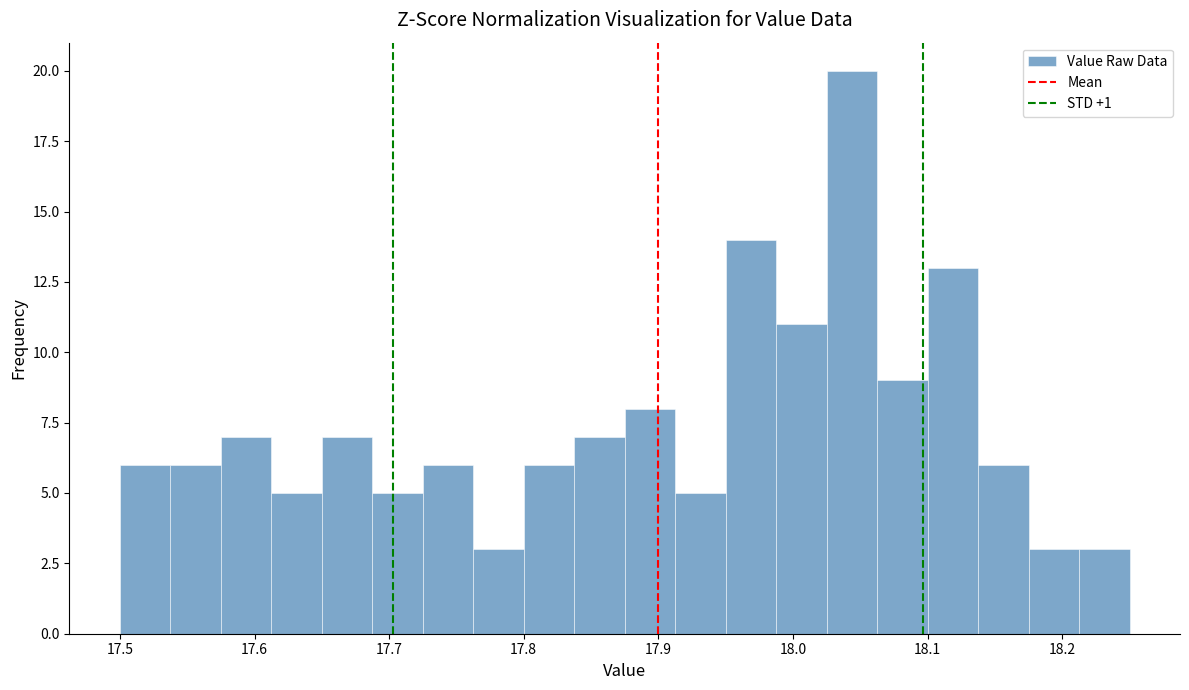

Around what value on the x-axis is the tallest bar? Give the approximate position of its centre, as read against the axis.

18.04